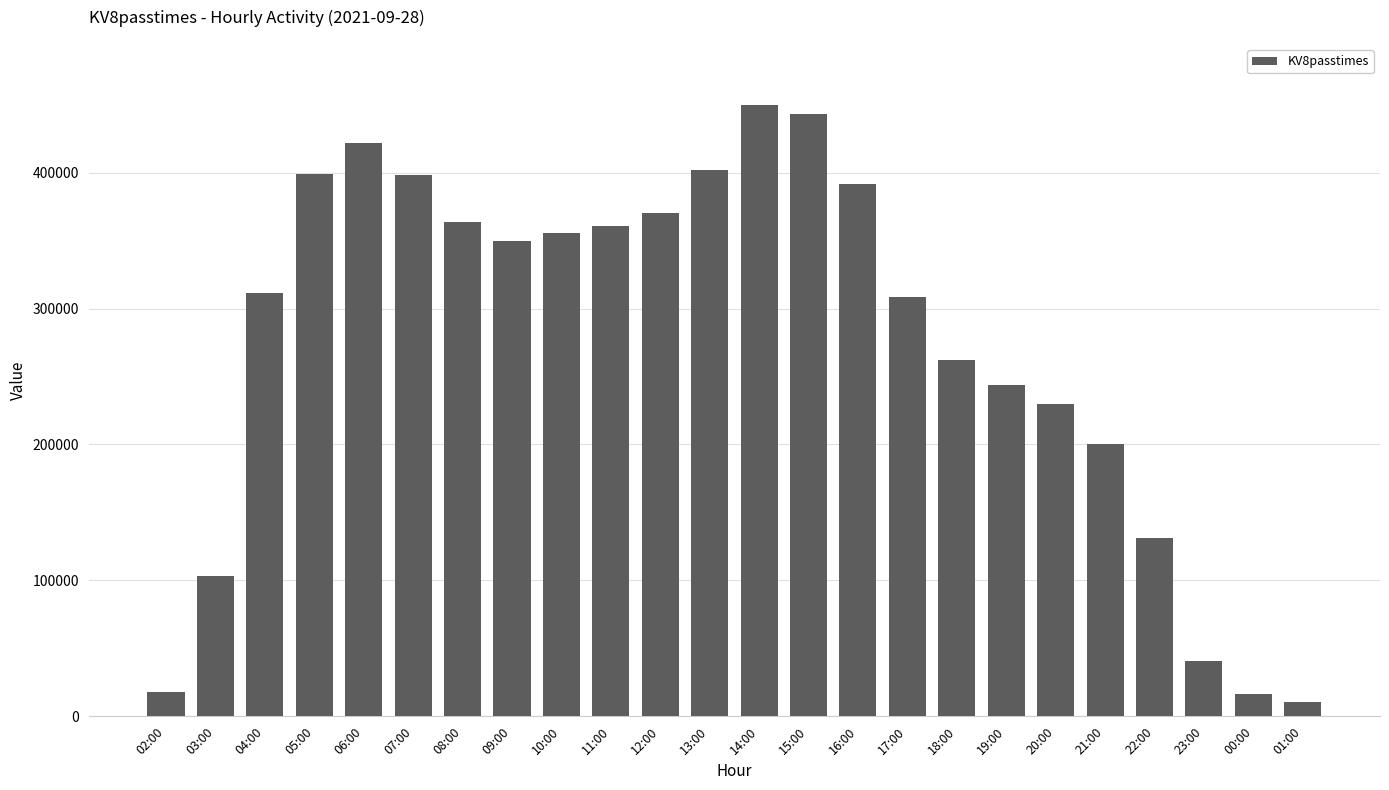

The value at 15:00 is 791196. True or false?

False